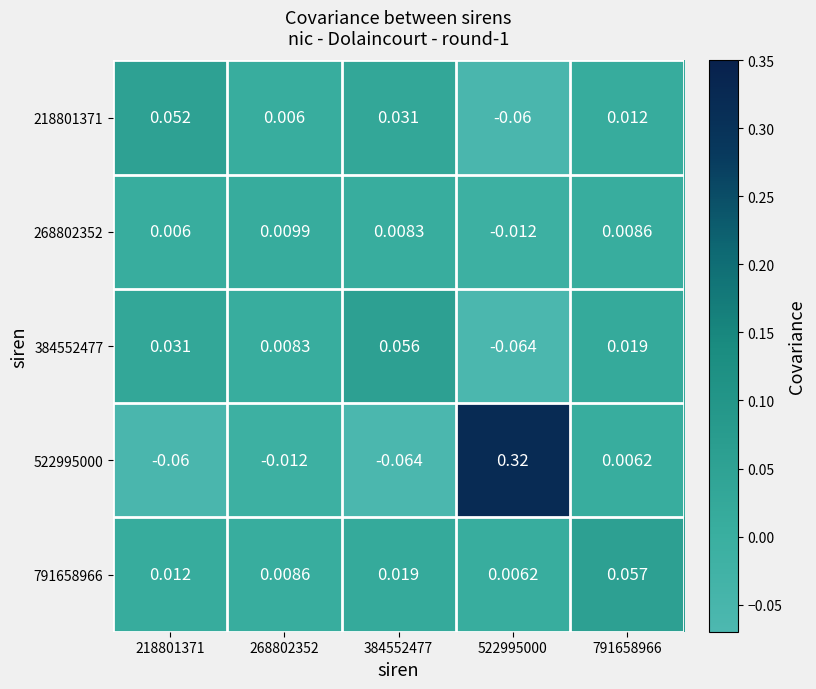

Is the value of 791658966 at 791658966 greater than the value of 218801371 at 522995000?

Yes